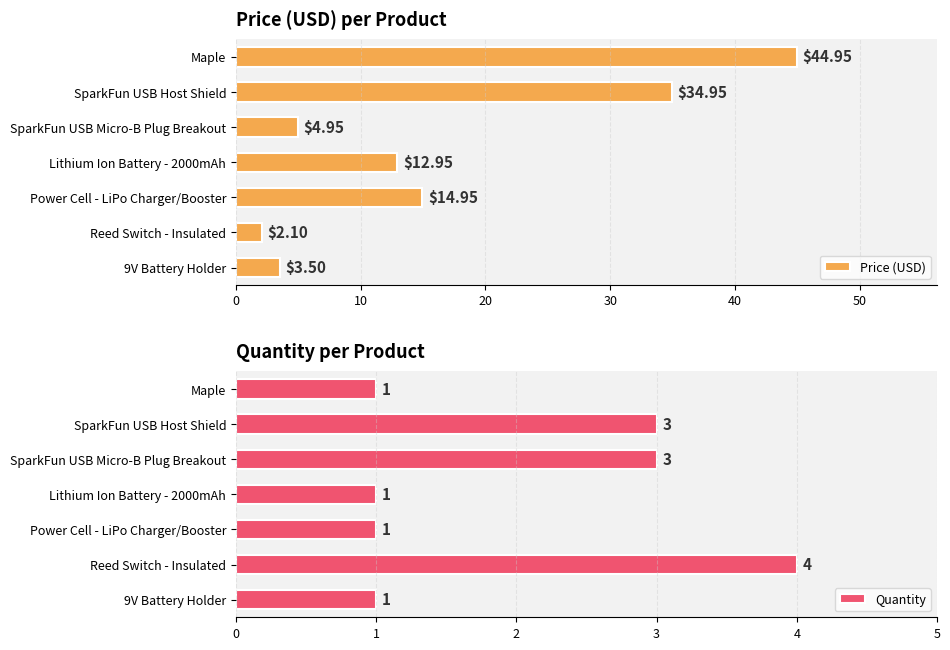

Which category has the lowest value in the Price (USD) series?

Reed Switch - Insulated